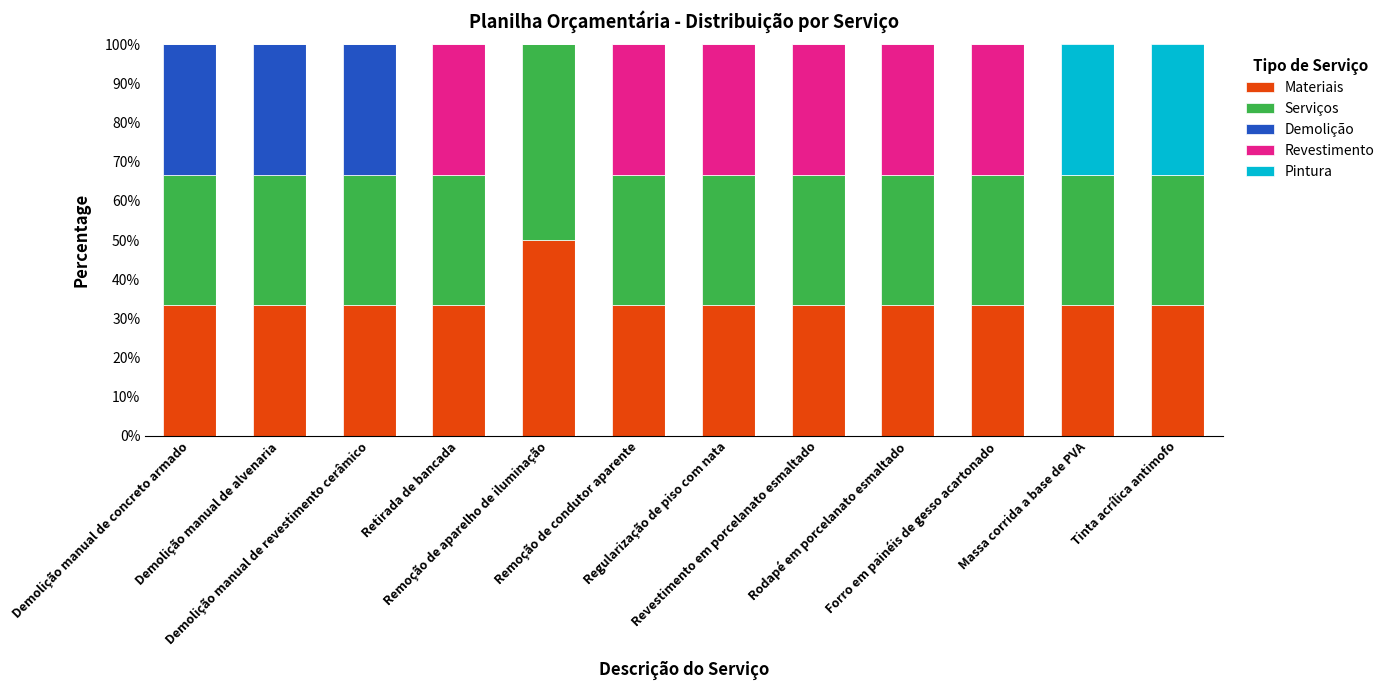

Rank the series by their maximum value, from highest to lowest.

Materiais, Serviços, Demolição, Revestimento, Pintura